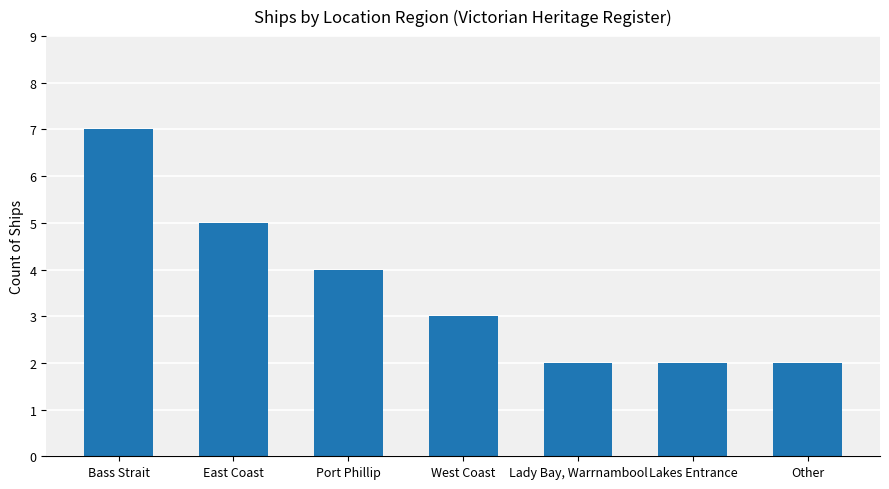

Is it true that the value at Other is 2?

True